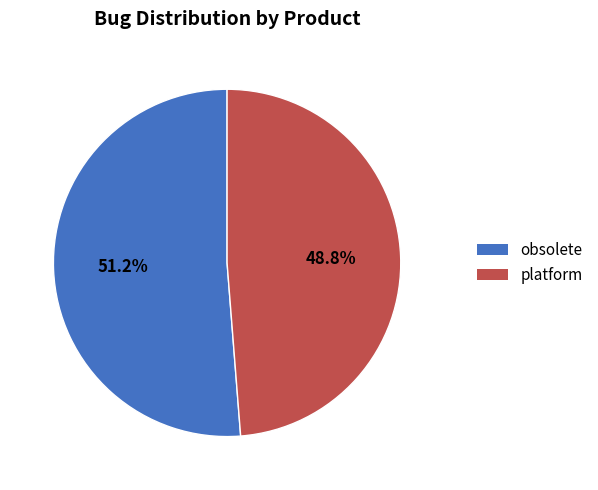

What is the ratio of the value at platform to the value at obsolete?

1.0